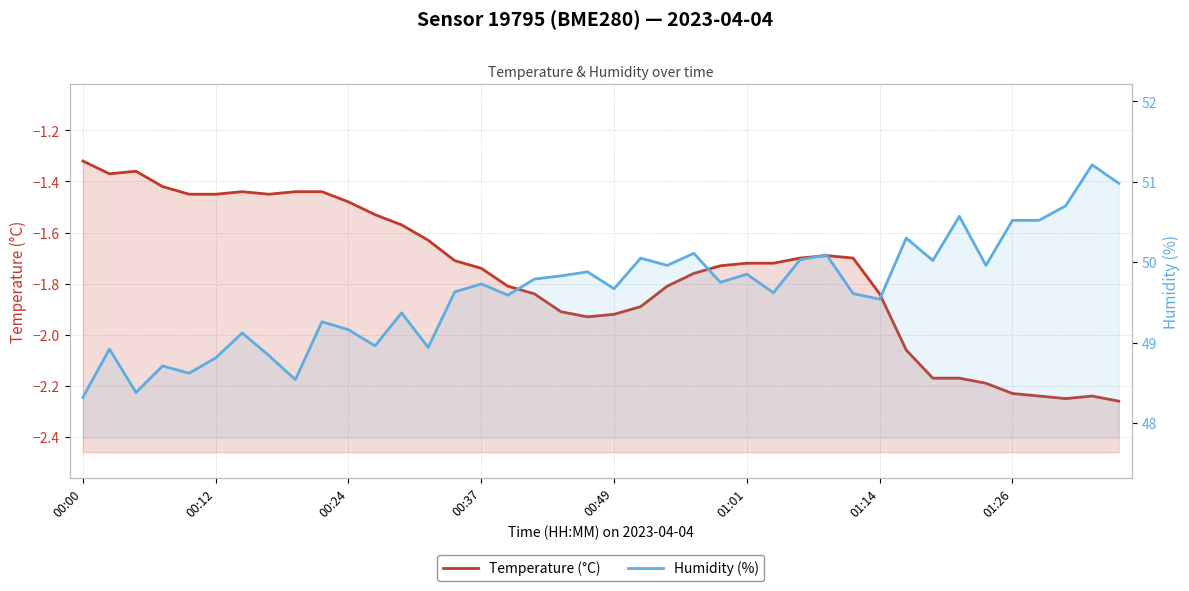

Reading left to right, extract all data points from this chart.

Temperature (°C): -1.3	-1.4	-1.4	-1.4	-1.4	-1.4	-1.4	-1.4	-1.4	-1.4	-1.5	-1.5	-1.6	-1.6	-1.7	-1.7	-1.8	-1.8	-1.9	-1.9	-1.9	-1.9	-1.8	-1.8	-1.7	-1.7	-1.7	-1.7	-1.7	-1.7	-1.8	-2.1	-2.2	-2.2	-2.2	-2.2	-2.2	-2.2	-2.2	-2.3
Humidity (%): 48.3	48.9	48.4	48.7	48.6	48.8	49.1	48.8	48.5	49.3	49.2	49.0	49.4	48.9	49.6	49.7	49.6	49.8	49.8	49.9	49.7	50.0	50.0	50.1	49.8	49.9	49.6	50.0	50.1	49.6	49.5	50.3	50.0	50.6	50.0	50.5	50.5	50.7	51.2	51.0